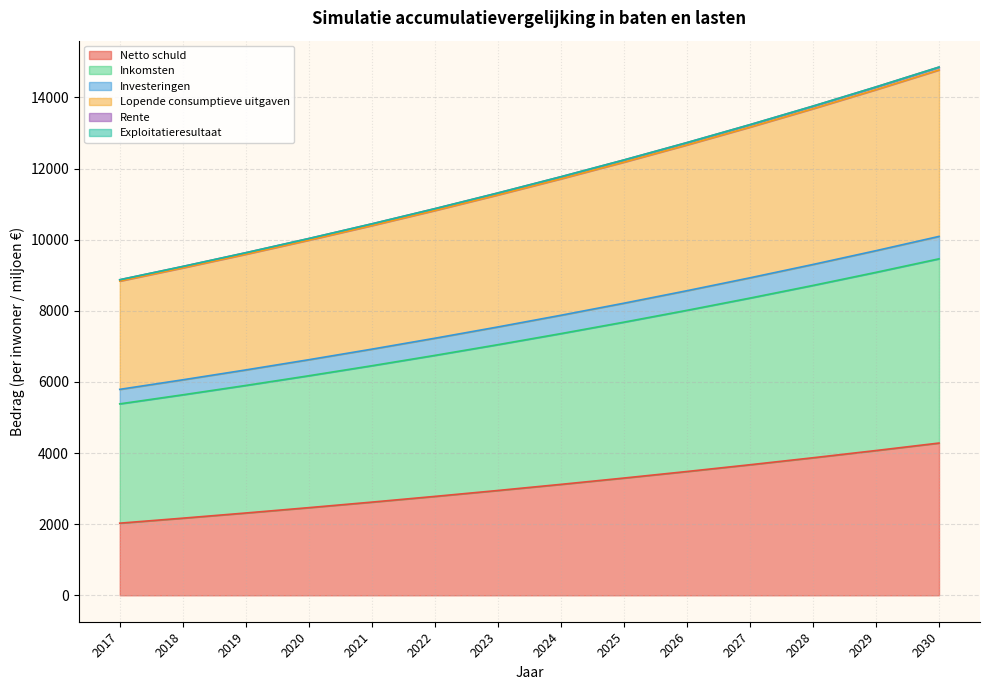

Which category has the lowest value in the Lopende consumptieve uitgaven series?

2017